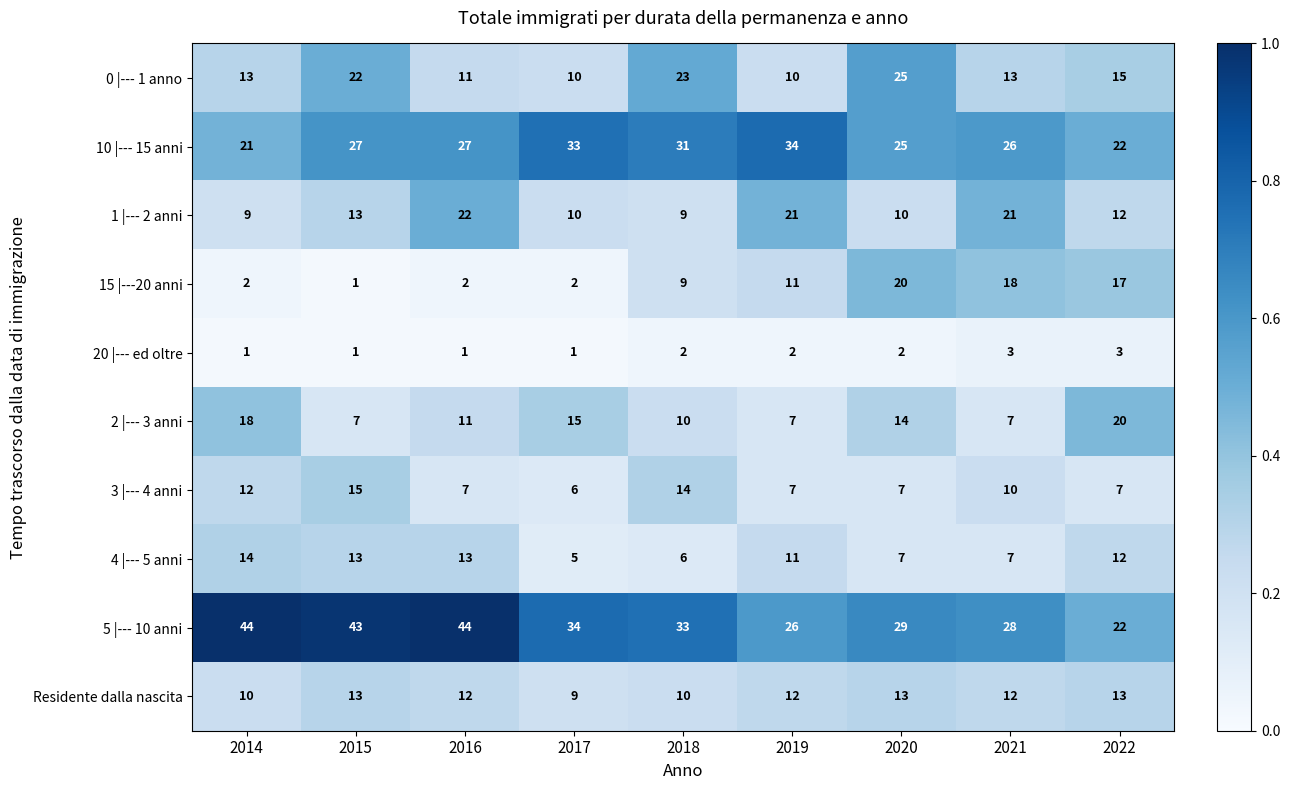

Between 2015 and 2019, which series saw the biggest shift?

5 |--- 10 anni